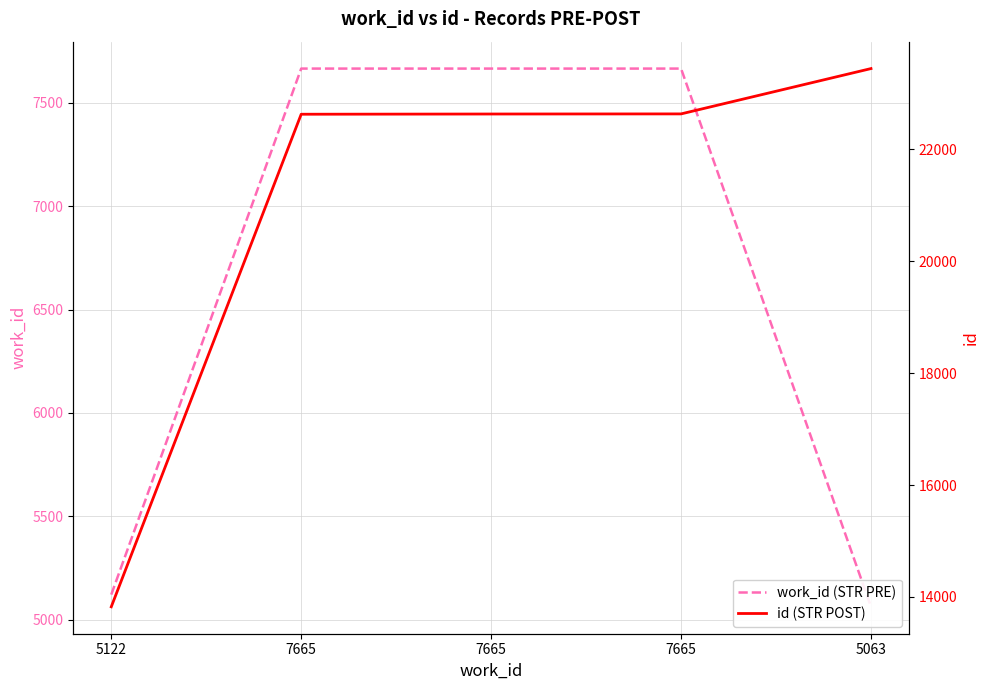

Reading left to right, extract all data points from this chart.

work_id (STR PRE): 5122	7665	7665	7665	5063
id (STR POST): 13824	22627	22631	22633	23443